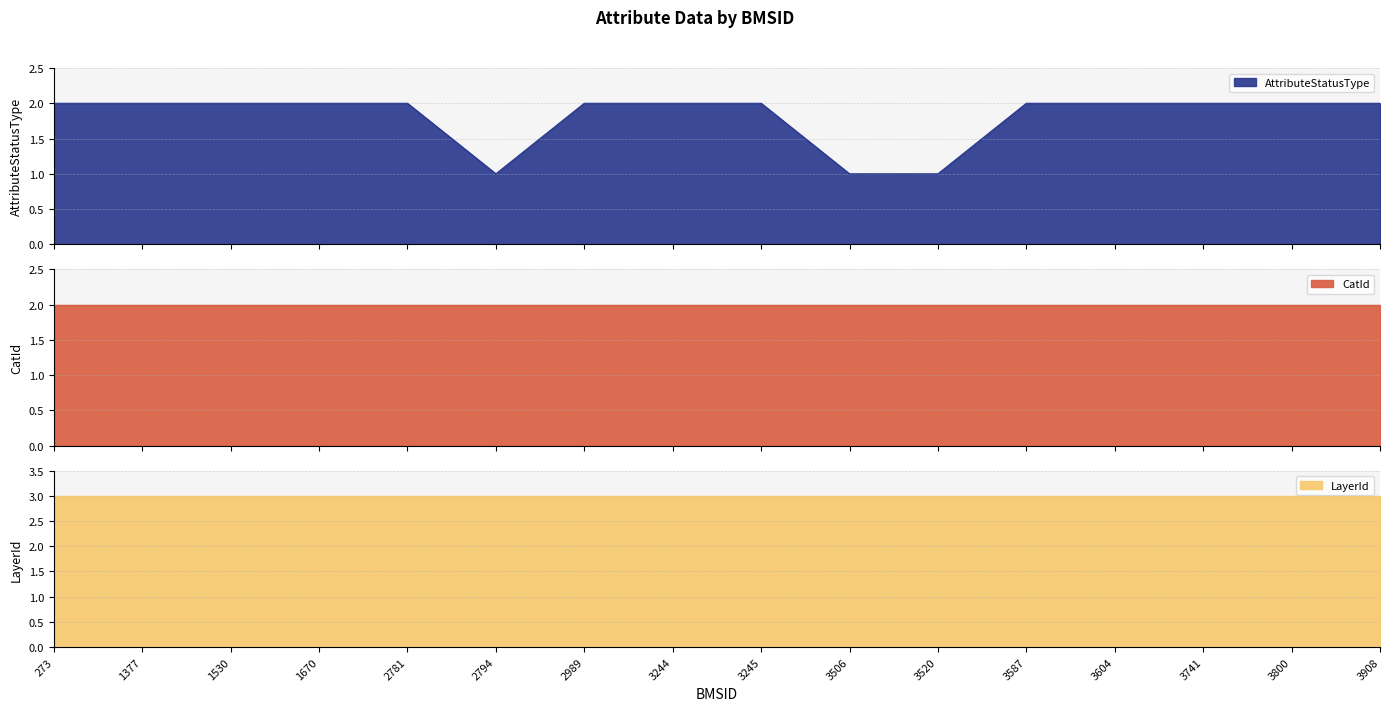

True or false: CatId and LayerId cross at least once.

False